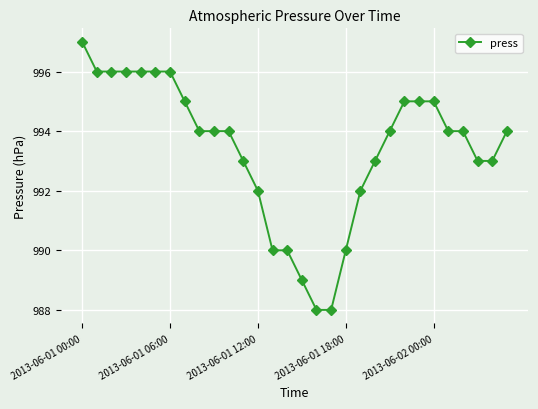

How many categories are shown in the chart?

30